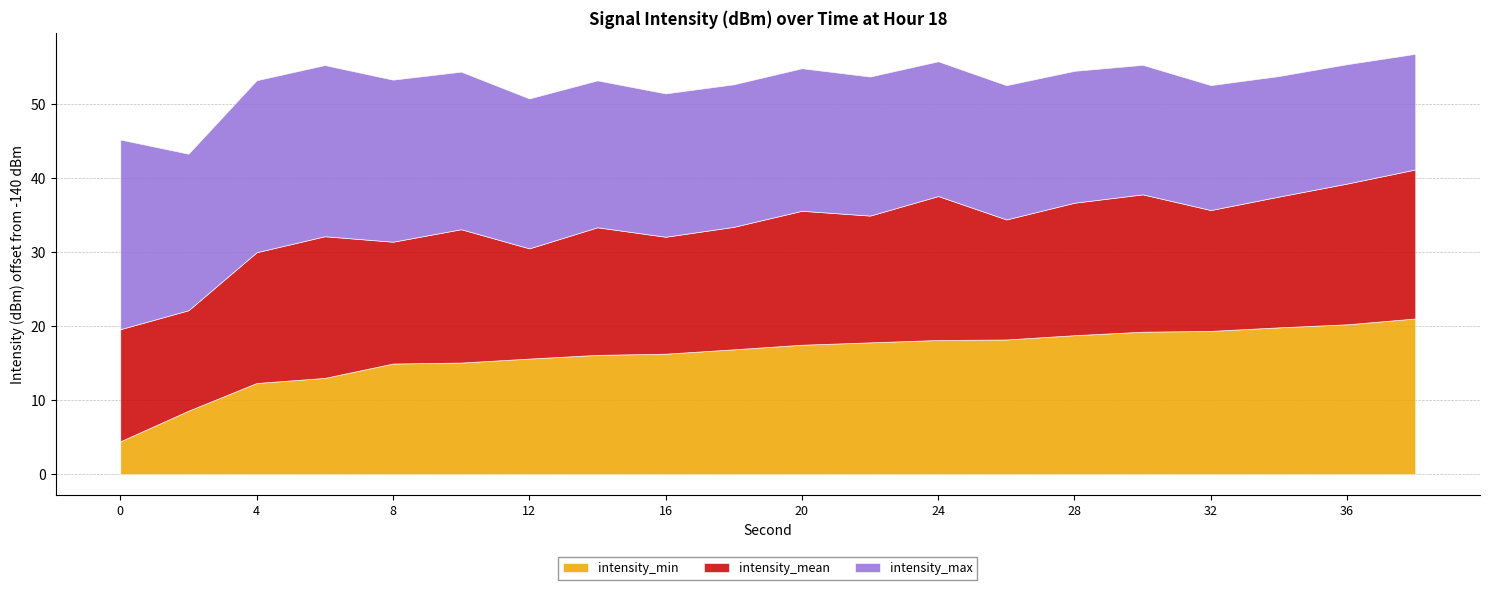

The value of intensity_mean at 28 is -175.2. True or false?

False